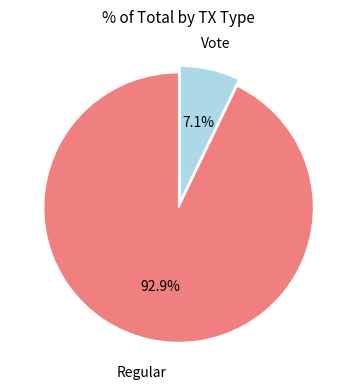

To the nearest percent, what is the average slice percentage?

50%